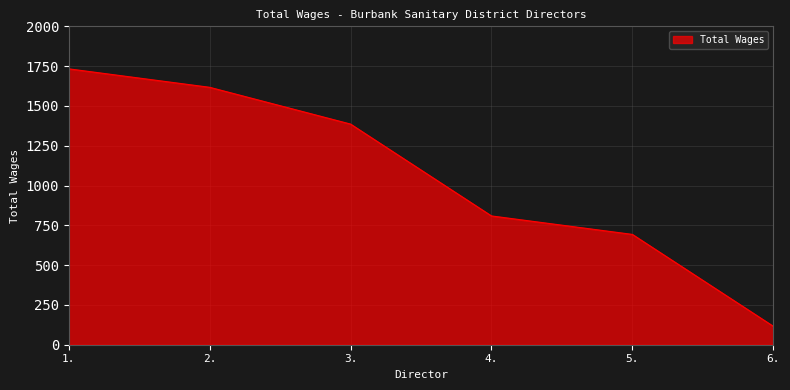

At which label is the value closest to 924?

4.